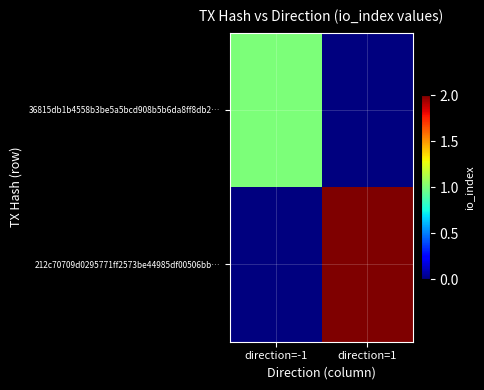

Which series changed the most between direction=-1 and direction=1?

212c70709d0295771ff2573be44985df00506bb…